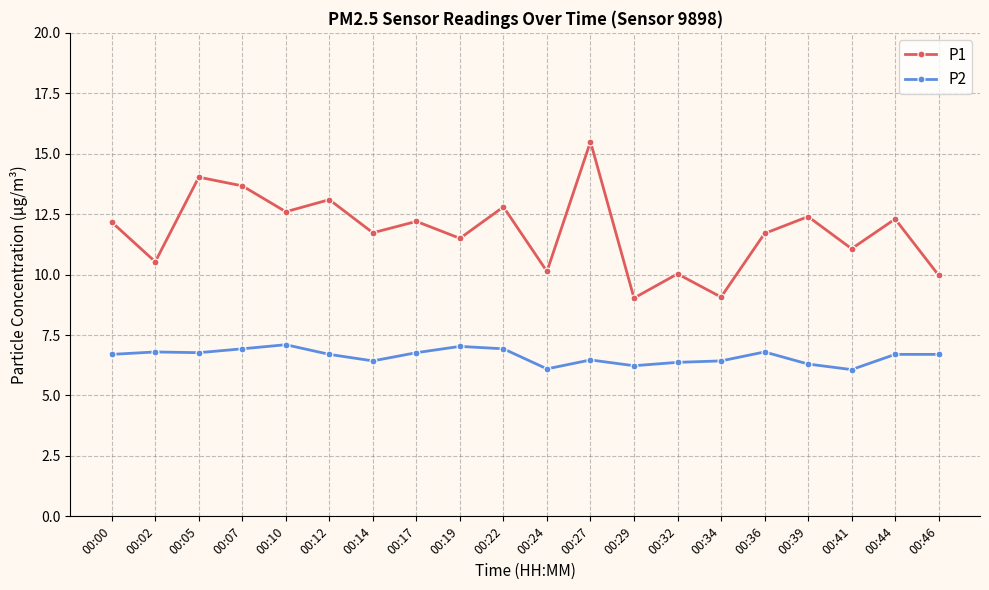

How many series are shown in this chart?

2